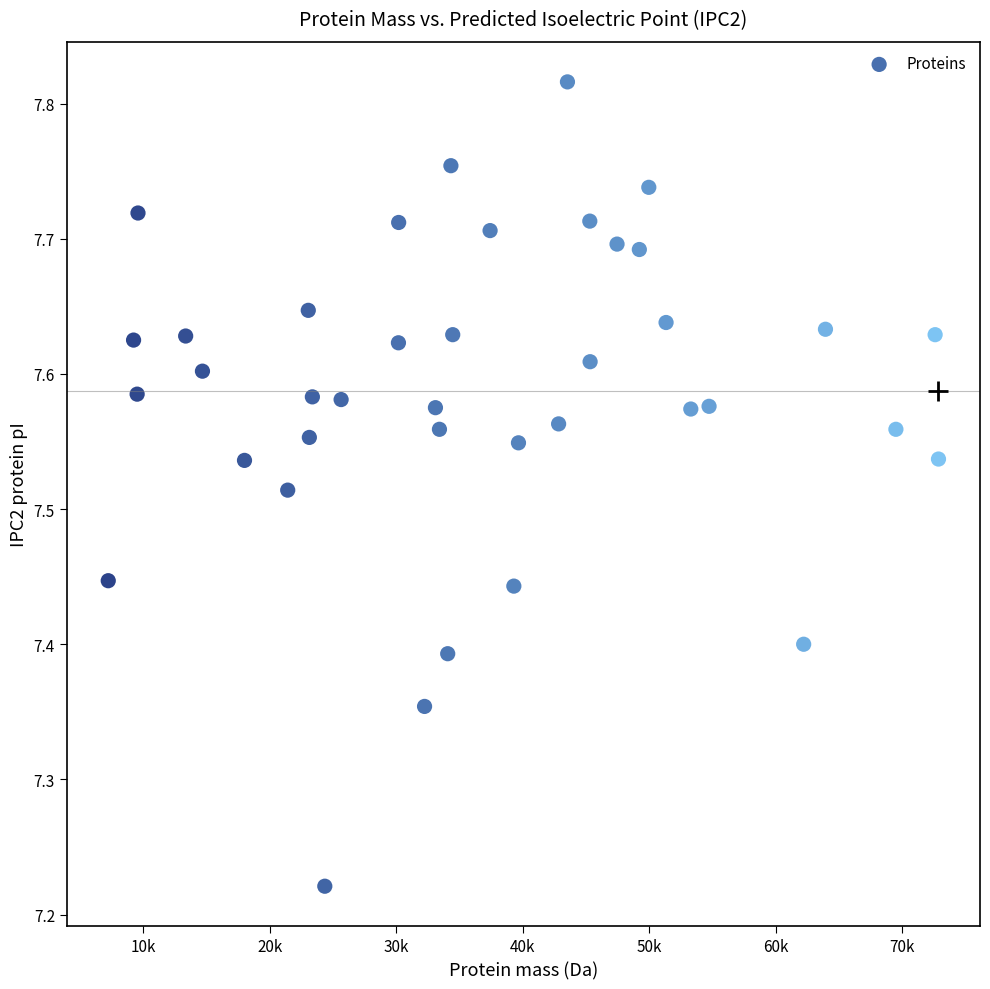

What is the range of X values (max minus min)?

65636.4